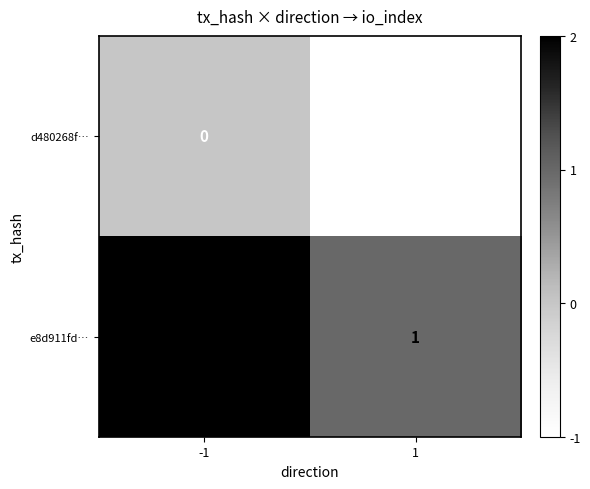

Reading left to right, transcribe all the data shown in this chart.

d480268f…: 0	-1
e8d911fd…: 2	1